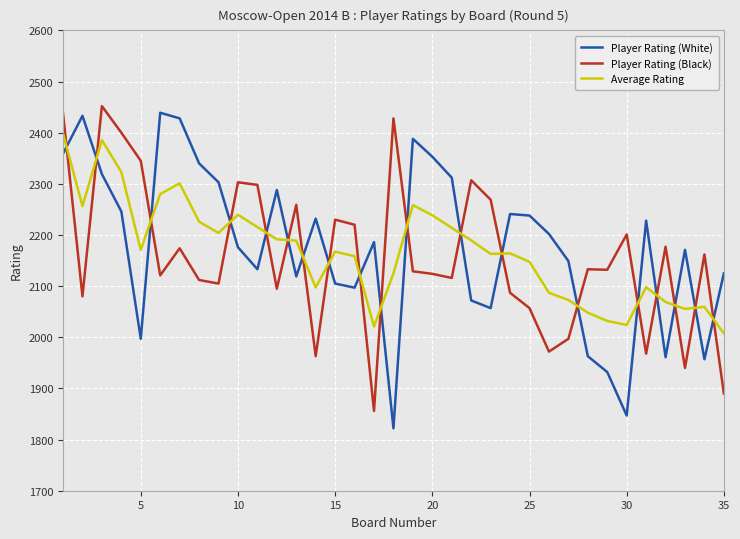

List the series in order of their peak value, lowest first.

Average Rating, Player Rating (White), Player Rating (Black)